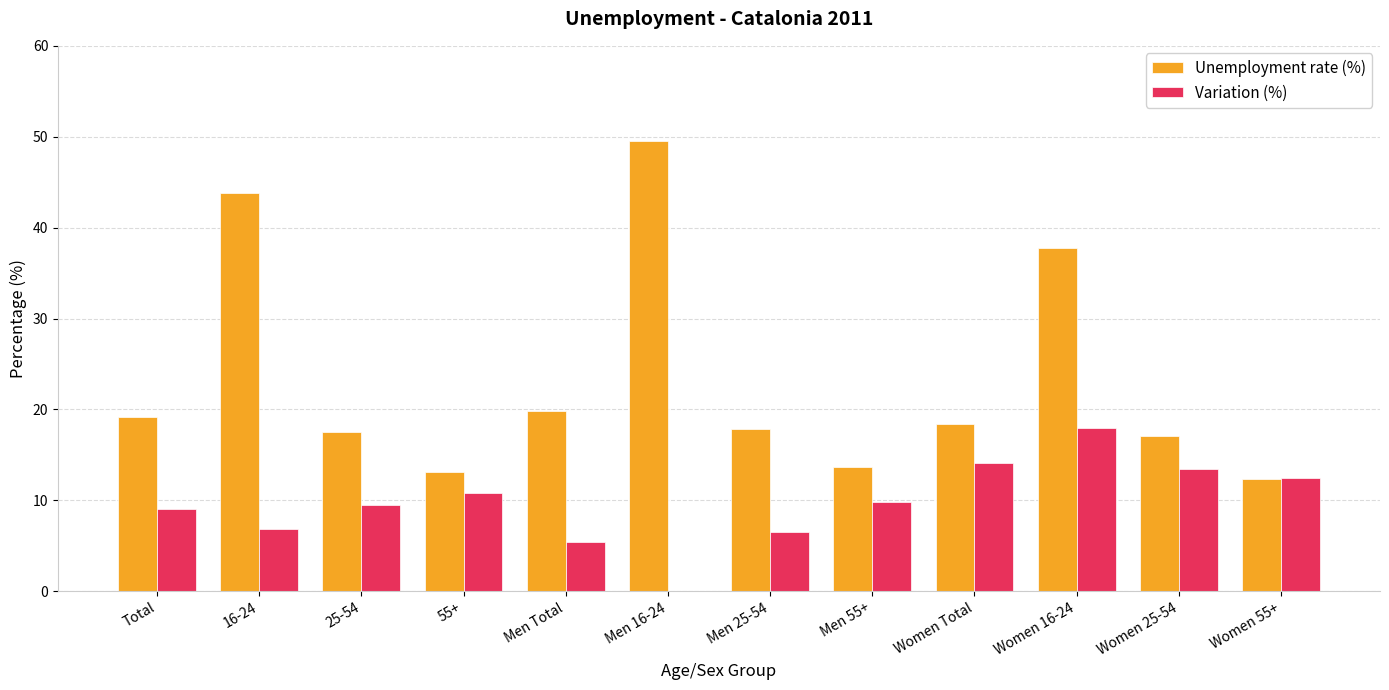

How many groups of bars are there?

12